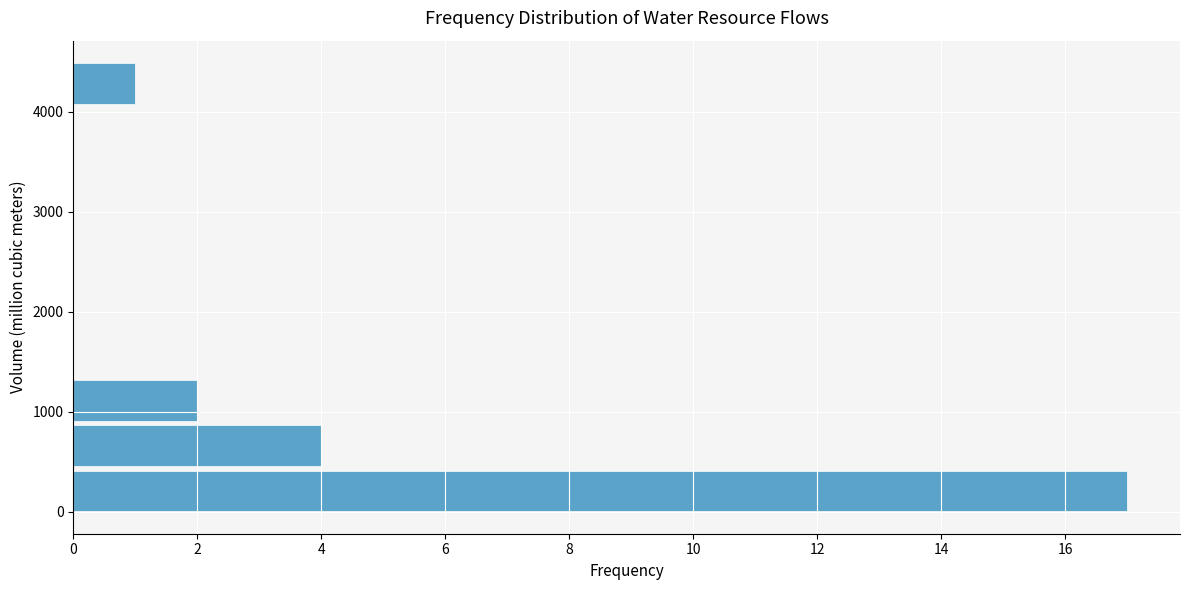

Reading bottom to top, transcribe this chart: for each bar, give the range it covers on the y-axis and its length. Neither the bar edges nor the lengths are printed on the chart, so give them approximately, as read against the axes.

0 to 500: 17
500 to 900: 4
900 to 1400: 2
1400 to 1800: 0
1800 to 2300: 0
2300 to 2700: 0
2700 to 3200: 0
3200 to 3600: 0
3600 to 4100: 0
4100 to 4500: 1